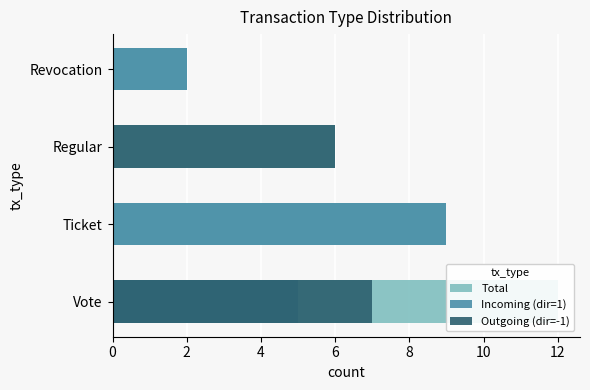

What is the value of the Incoming (dir=1) bar at the 1st from the left?

5